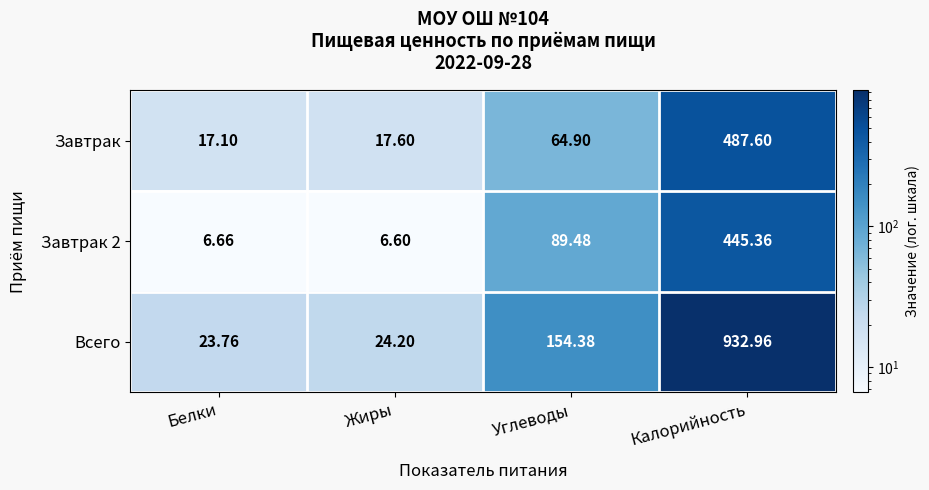

Which series has the largest total across all categories?

Всего